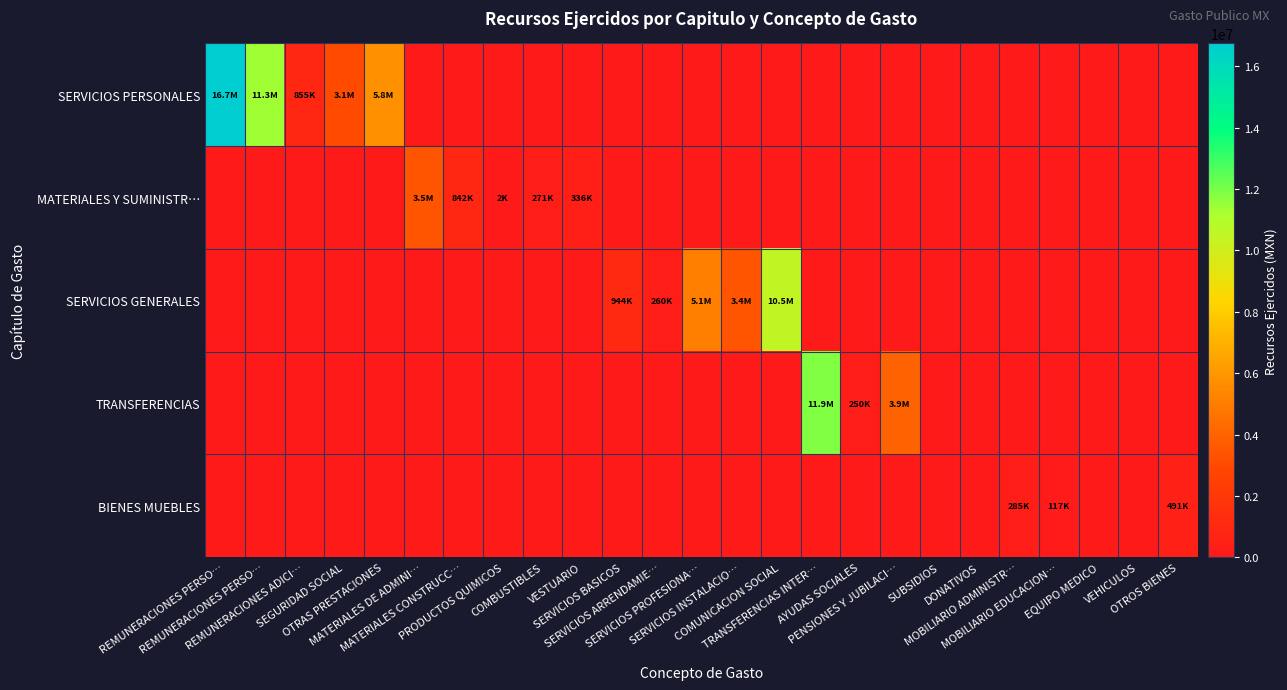

Reading left to right, transcribe all the data shown in this chart.

SERVICIOS PERSONALES: REMUNERACIONES PERSO…=16745191.5	REMUNERACIONES PERSO…=11323028.2	REMUNERACIONES ADICI…=855402.4	SEGURIDAD SOCIAL=3057092.1	OTRAS PRESTACIONES=5768625.3	MATERIALES DE ADMINI…=0.0	MATERIALES CONSTRUCC…=0.0	PRODUCTOS QUIMICOS=0.0	COMBUSTIBLES=0.0	VESTUARIO=0.0	SERVICIOS BASICOS=0.0	SERVICIOS ARRENDAMIE…=0.0	SERVICIOS PROFESIONA…=0.0	SERVICIOS INSTALACIO…=0.0	COMUNICACION SOCIAL=0.0	TRANSFERENCIAS INTER…=0.0	AYUDAS SOCIALES=0.0	PENSIONES Y JUBILACI…=0.0	SUBSIDIOS=0.0	DONATIVOS=0.0	MOBILIARIO ADMINISTR…=0.0	MOBILIARIO EDUCACION…=0.0	EQUIPO MEDICO=0.0	VEHICULOS=0.0	OTROS BIENES=0.0
MATERIALES Y SUMINISTR…: REMUNERACIONES PERSO…=0.0	REMUNERACIONES PERSO…=0.0	REMUNERACIONES ADICI…=0.0	SEGURIDAD SOCIAL=0.0	OTRAS PRESTACIONES=0.0	MATERIALES DE ADMINI…=3463506.9	MATERIALES CONSTRUCC…=841547.9	PRODUCTOS QUIMICOS=1757.8	COMBUSTIBLES=270994.7	VESTUARIO=336067.4	SERVICIOS BASICOS=0.0	SERVICIOS ARRENDAMIE…=0.0	SERVICIOS PROFESIONA…=0.0	SERVICIOS INSTALACIO…=0.0	COMUNICACION SOCIAL=0.0	TRANSFERENCIAS INTER…=0.0	AYUDAS SOCIALES=0.0	PENSIONES Y JUBILACI…=0.0	SUBSIDIOS=0.0	DONATIVOS=0.0	MOBILIARIO ADMINISTR…=0.0	MOBILIARIO EDUCACION…=0.0	EQUIPO MEDICO=0.0	VEHICULOS=0.0	OTROS BIENES=0.0
SERVICIOS GENERALES: REMUNERACIONES PERSO…=0.0	REMUNERACIONES PERSO…=0.0	REMUNERACIONES ADICI…=0.0	SEGURIDAD SOCIAL=0.0	OTRAS PRESTACIONES=0.0	MATERIALES DE ADMINI…=0.0	MATERIALES CONSTRUCC…=0.0	PRODUCTOS QUIMICOS=0.0	COMBUSTIBLES=0.0	VESTUARIO=0.0	SERVICIOS BASICOS=943617.9	SERVICIOS ARRENDAMIE…=259714.8	SERVICIOS PROFESIONA…=5059190.3	SERVICIOS INSTALACIO…=3402184.1	COMUNICACION SOCIAL=10527270.6	TRANSFERENCIAS INTER…=0.0	AYUDAS SOCIALES=0.0	PENSIONES Y JUBILACI…=0.0	SUBSIDIOS=0.0	DONATIVOS=0.0	MOBILIARIO ADMINISTR…=0.0	MOBILIARIO EDUCACION…=0.0	EQUIPO MEDICO=0.0	VEHICULOS=0.0	OTROS BIENES=0.0
TRANSFERENCIAS: REMUNERACIONES PERSO…=0.0	REMUNERACIONES PERSO…=0.0	REMUNERACIONES ADICI…=0.0	SEGURIDAD SOCIAL=0.0	OTRAS PRESTACIONES=0.0	MATERIALES DE ADMINI…=0.0	MATERIALES CONSTRUCC…=0.0	PRODUCTOS QUIMICOS=0.0	COMBUSTIBLES=0.0	VESTUARIO=0.0	SERVICIOS BASICOS=0.0	SERVICIOS ARRENDAMIE…=0.0	SERVICIOS PROFESIONA…=0.0	SERVICIOS INSTALACIO…=0.0	COMUNICACION SOCIAL=0.0	TRANSFERENCIAS INTER…=11903451.9	AYUDAS SOCIALES=250235.0	PENSIONES Y JUBILACI…=3938681.0	SUBSIDIOS=0.0	DONATIVOS=0.0	MOBILIARIO ADMINISTR…=0.0	MOBILIARIO EDUCACION…=0.0	EQUIPO MEDICO=0.0	VEHICULOS=0.0	OTROS BIENES=0.0
BIENES MUEBLES: REMUNERACIONES PERSO…=0.0	REMUNERACIONES PERSO…=0.0	REMUNERACIONES ADICI…=0.0	SEGURIDAD SOCIAL=0.0	OTRAS PRESTACIONES=0.0	MATERIALES DE ADMINI…=0.0	MATERIALES CONSTRUCC…=0.0	PRODUCTOS QUIMICOS=0.0	COMBUSTIBLES=0.0	VESTUARIO=0.0	SERVICIOS BASICOS=0.0	SERVICIOS ARRENDAMIE…=0.0	SERVICIOS PROFESIONA…=0.0	SERVICIOS INSTALACIO…=0.0	COMUNICACION SOCIAL=0.0	TRANSFERENCIAS INTER…=0.0	AYUDAS SOCIALES=0.0	PENSIONES Y JUBILACI…=0.0	SUBSIDIOS=0.0	DONATIVOS=0.0	MOBILIARIO ADMINISTR…=285334.2	MOBILIARIO EDUCACION…=116522.0	EQUIPO MEDICO=0.0	VEHICULOS=0.0	OTROS BIENES=491000.0